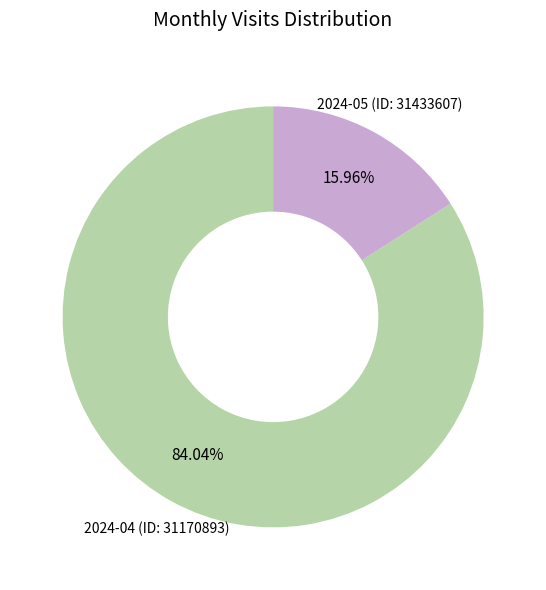

Does any single category account for the majority?

Yes